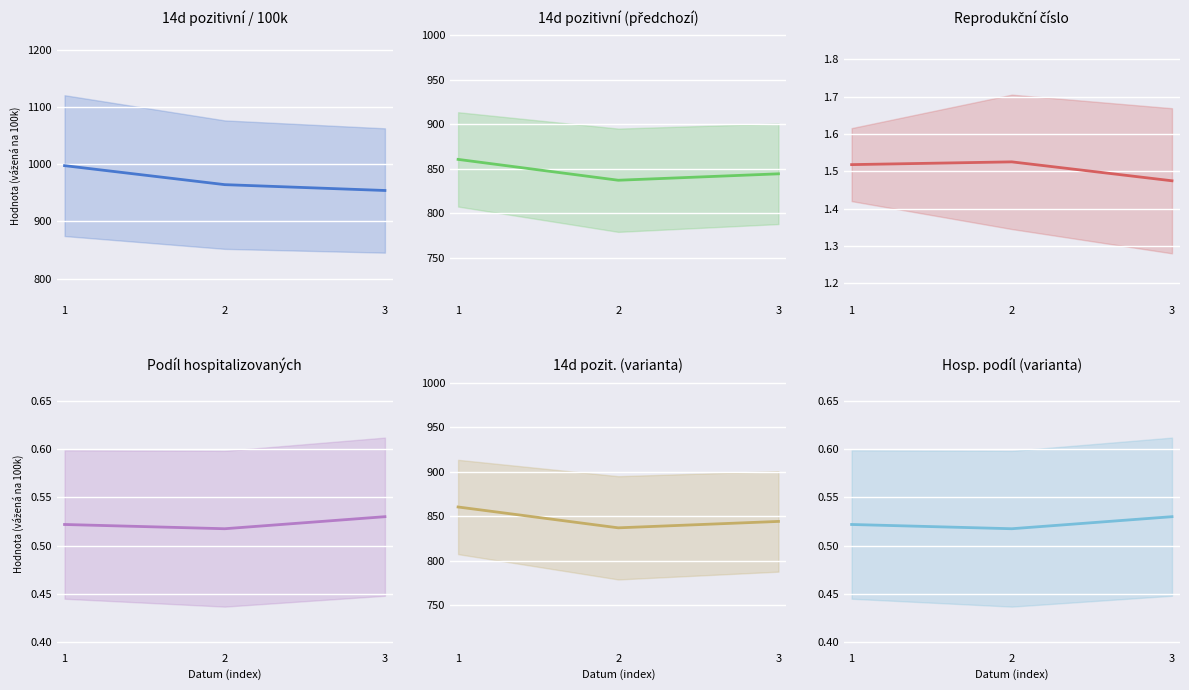

What is the smallest value displayed?

0.5